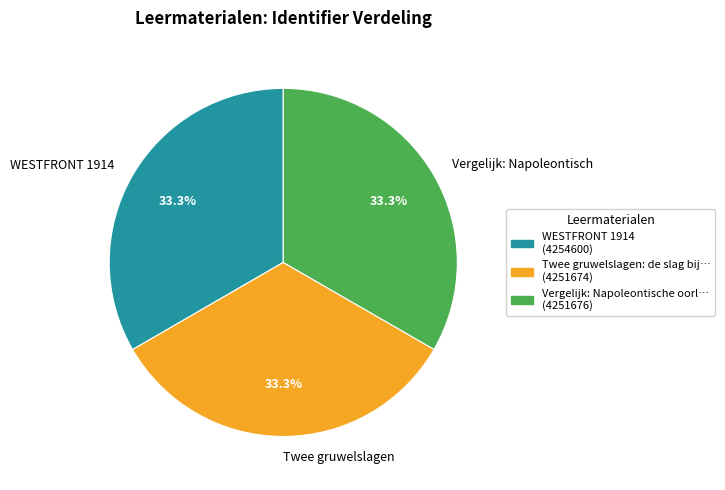

Does Twee gruwelslagen represent more than half of the total?

No